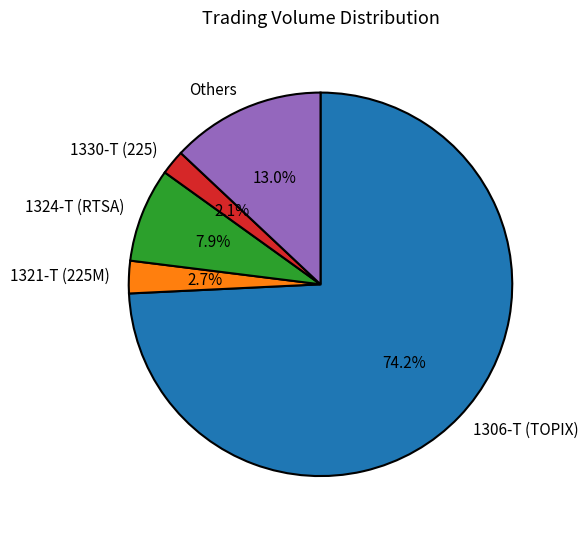

To the nearest percent, what is the difference between the largest and smallest slice percentages?

72%